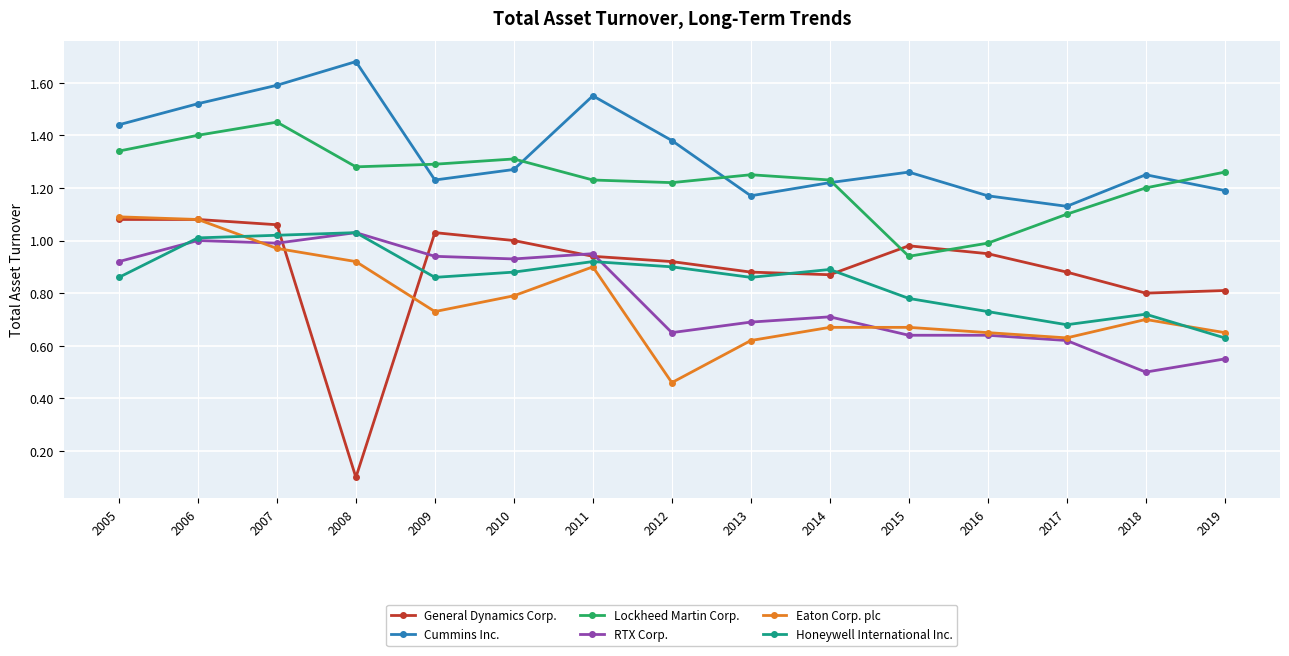

Is it true that RTX Corp. equals 0.6 at 2005?

False